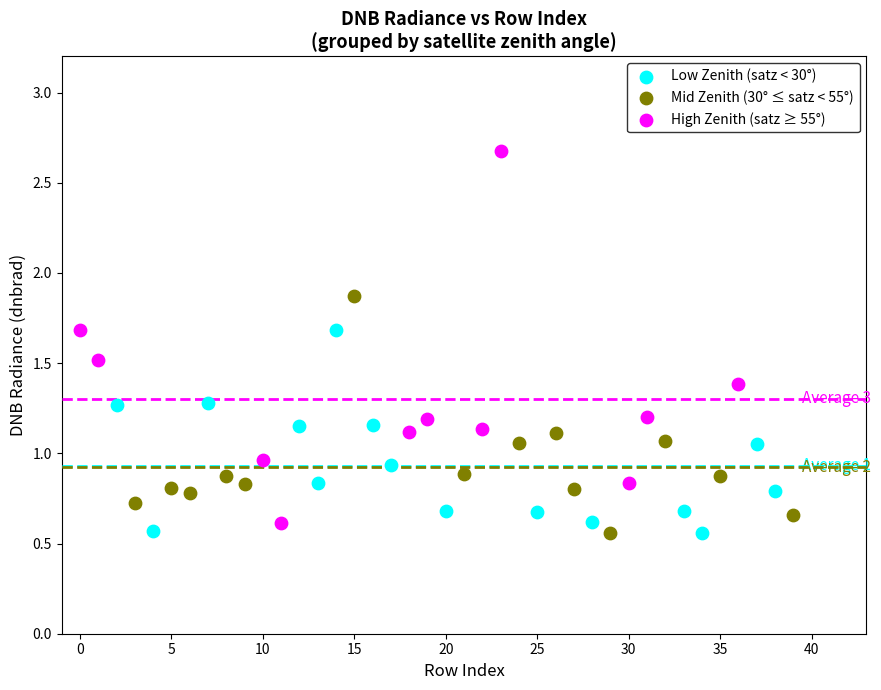

Which series contains the highest Y value?

High Zenith (satz ≥ 55°)